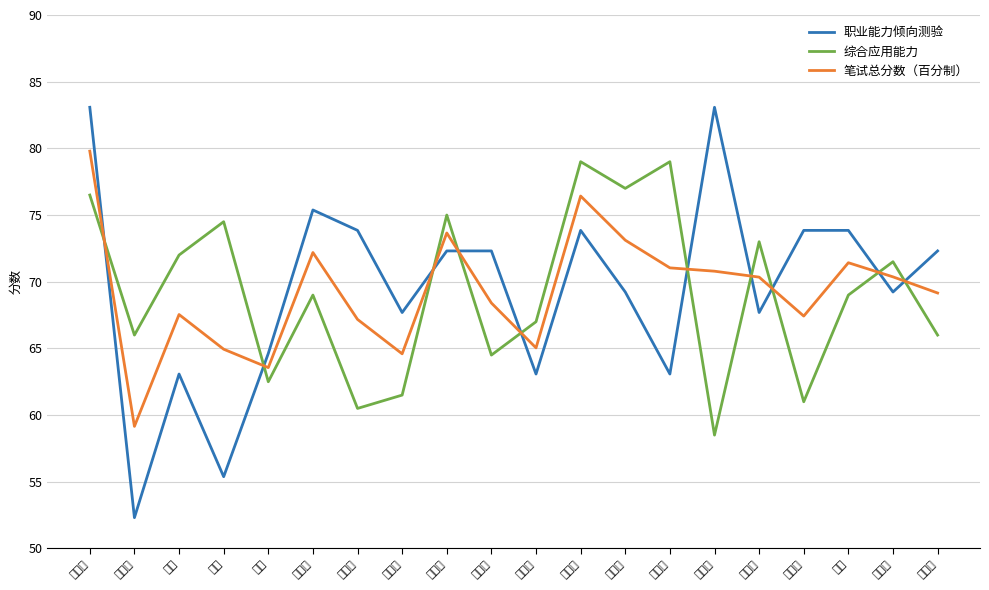

Rank the series by their maximum value, from lowest to highest.

综合应用能力, 笔试总分数（百分制）, 职业能力倾向测验